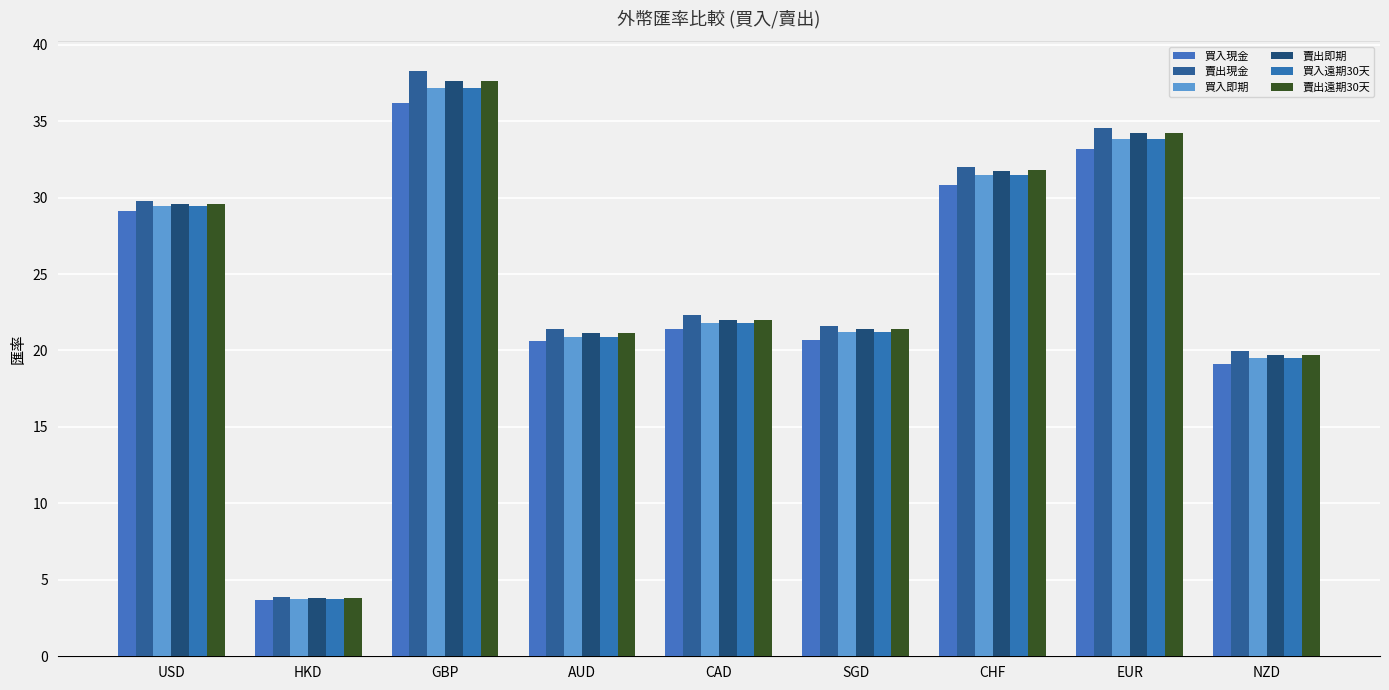

What is the label of the 5th bar from the right?

CAD